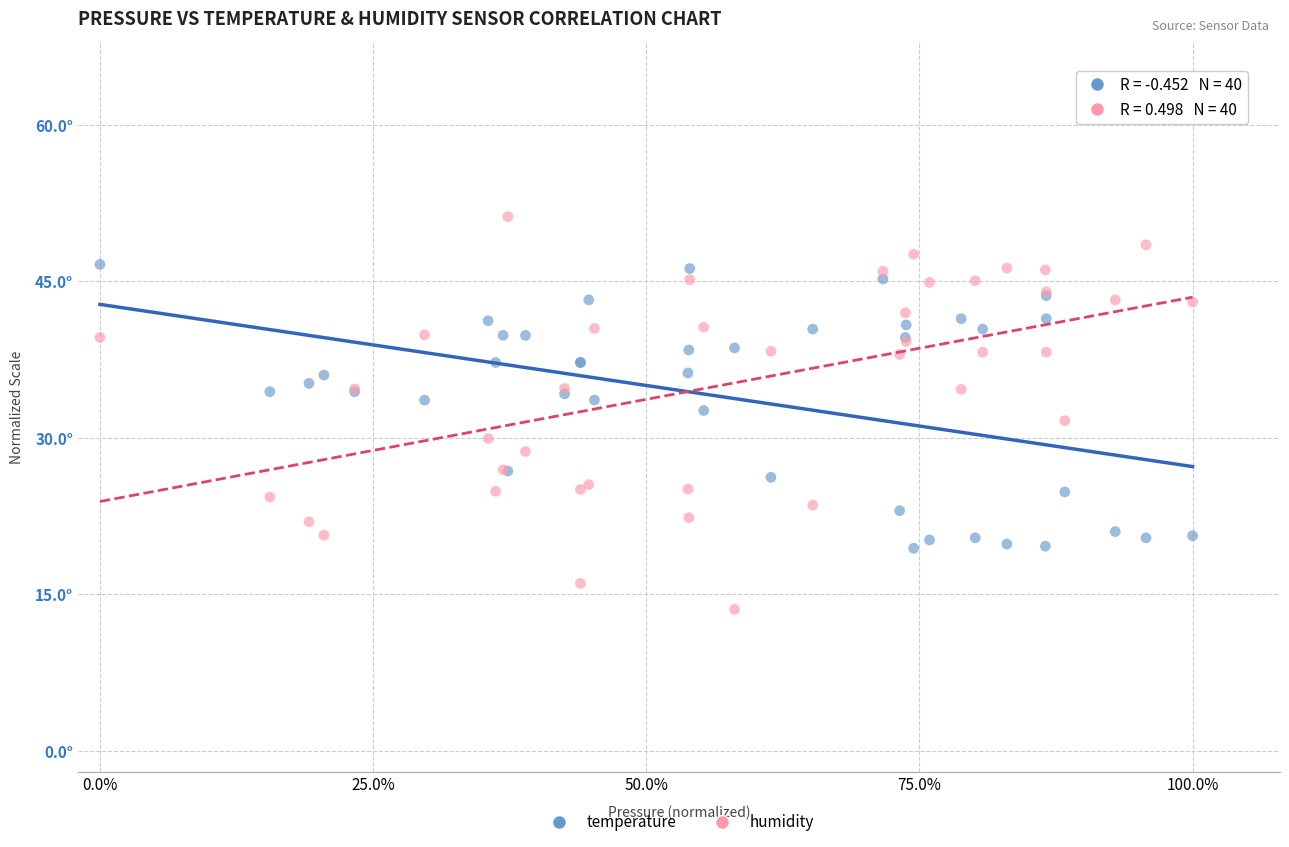

What are all the series names shown in the legend?

temperature, humidity